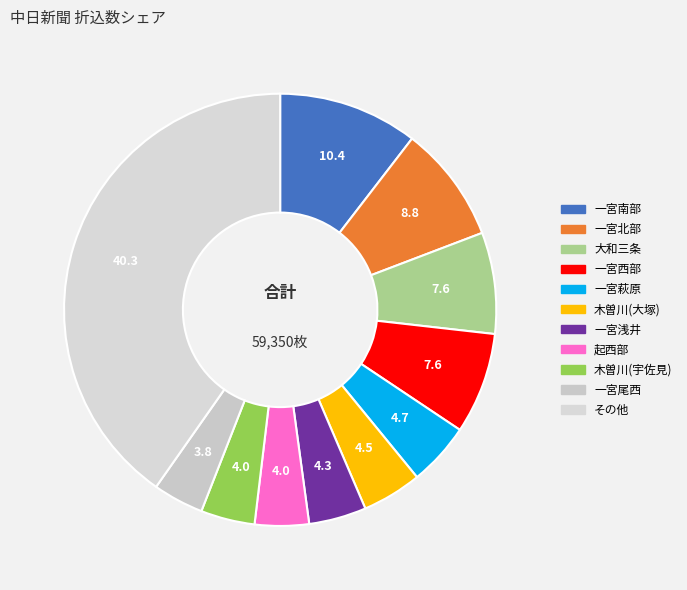

How many segments does this pie chart have?

11